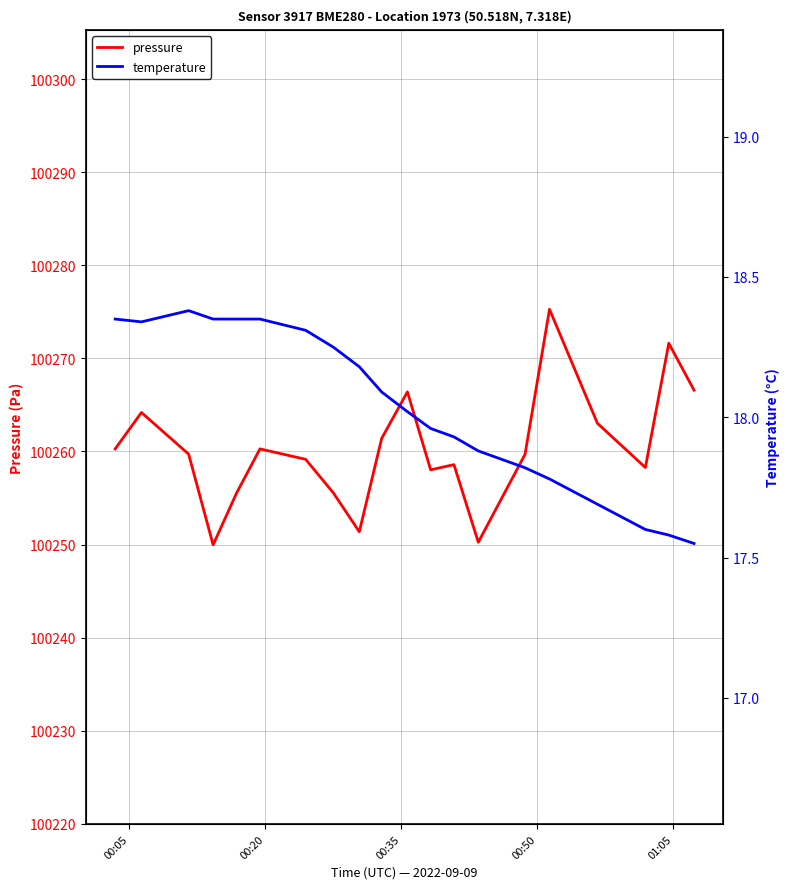

How many lines are shown in the chart?

2